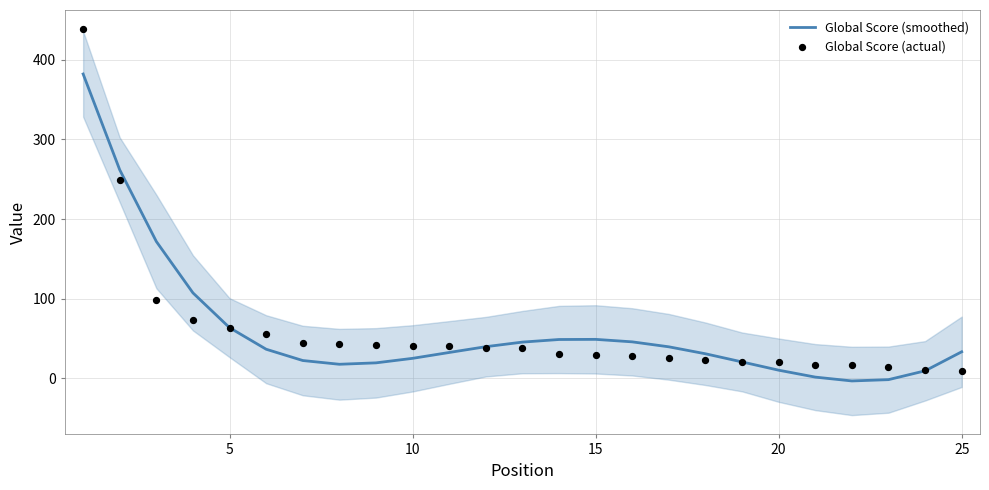

At how many categories does at least one series exceed 42?

12